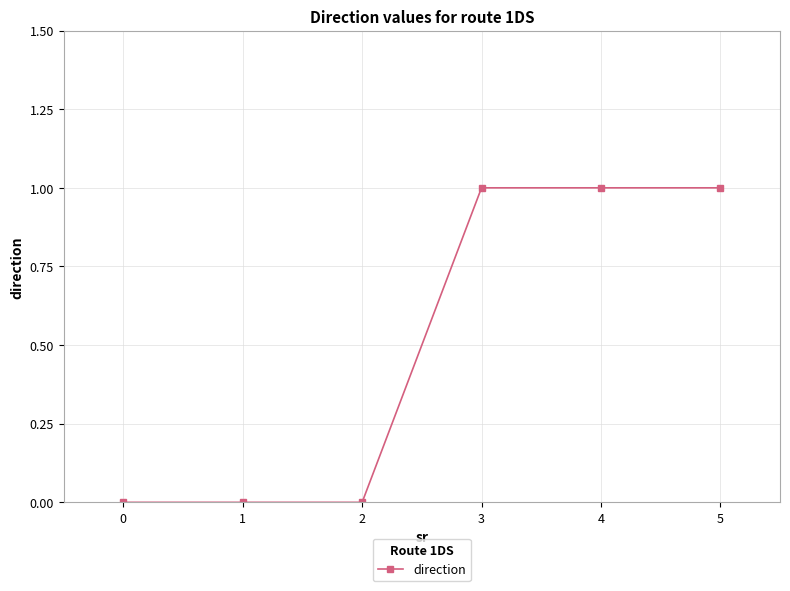

What is the change in value from 1 to 5?

+1